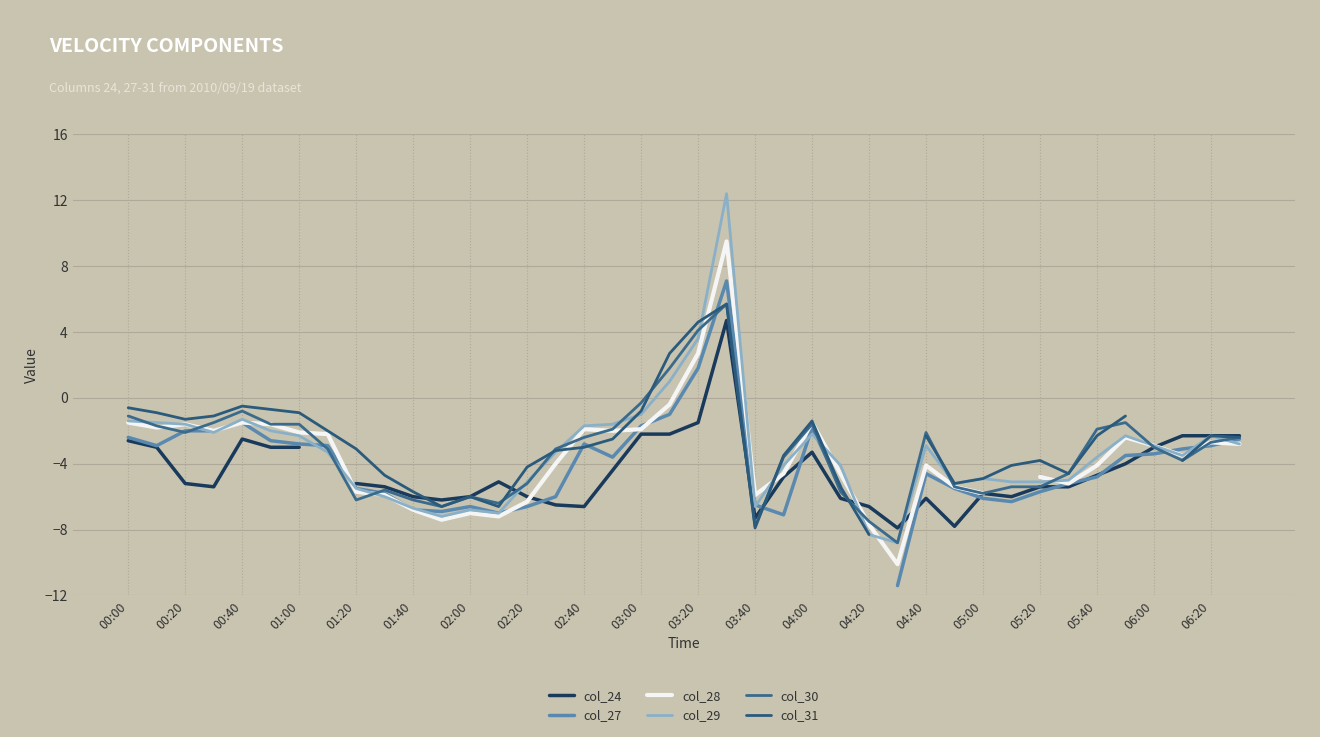

What is the minimum value for col_30?

-8.8